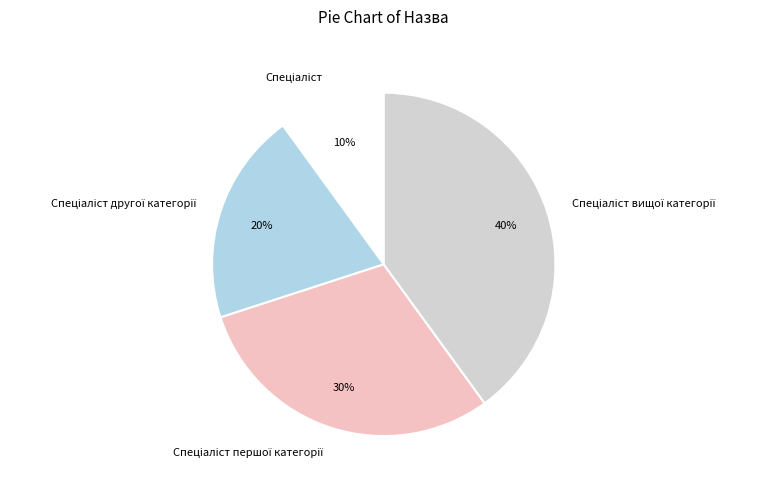

To the nearest percent, what is the difference between the largest and smallest slice percentages?

30%